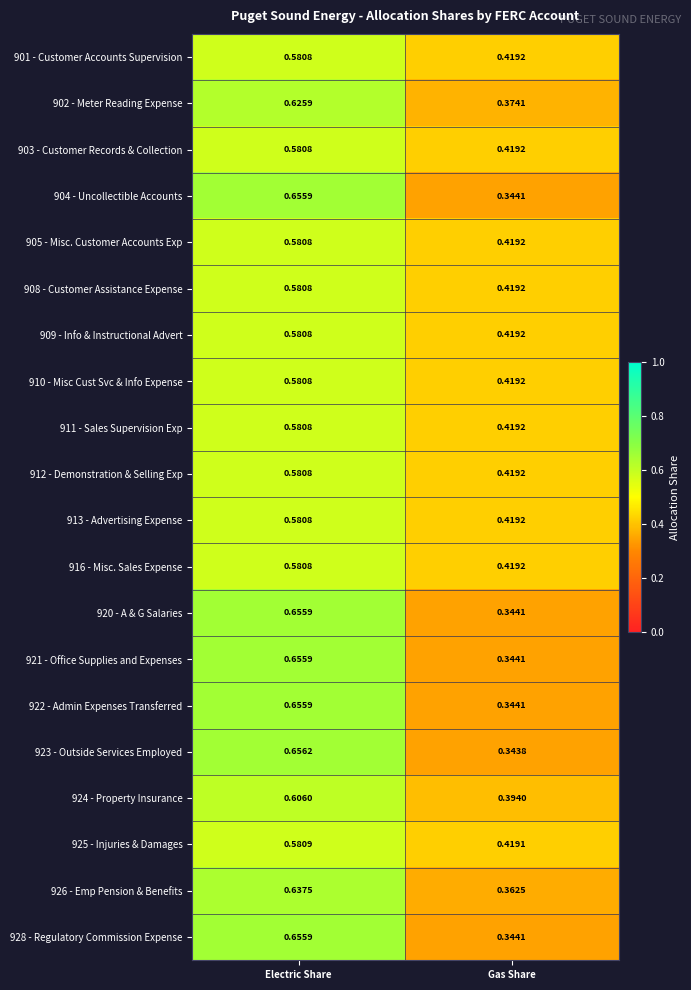

Which series changed the most between Electric Share and Gas Share?

923 - Outside Services Employed